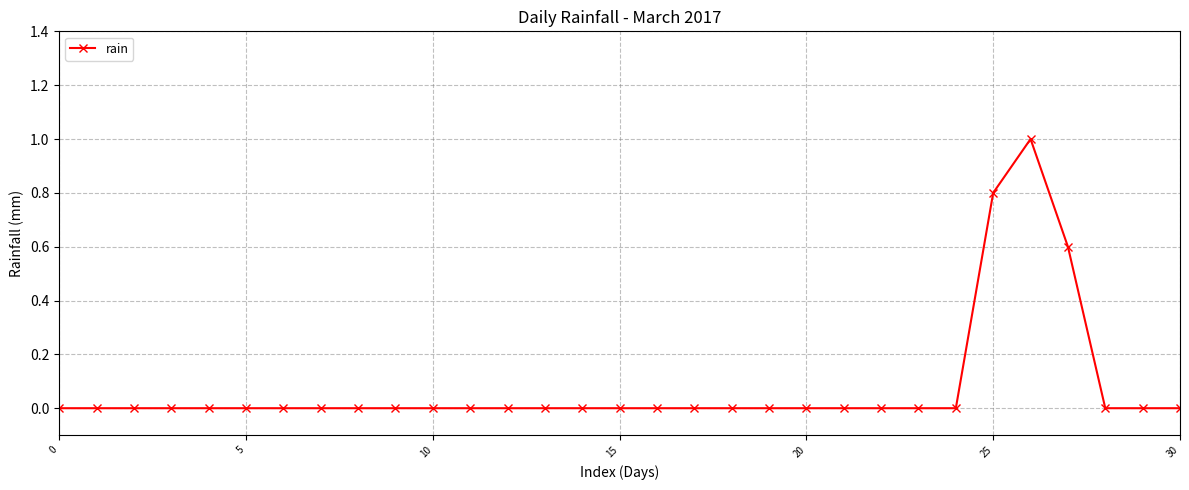

What is the maximum value shown in the chart?

1.0